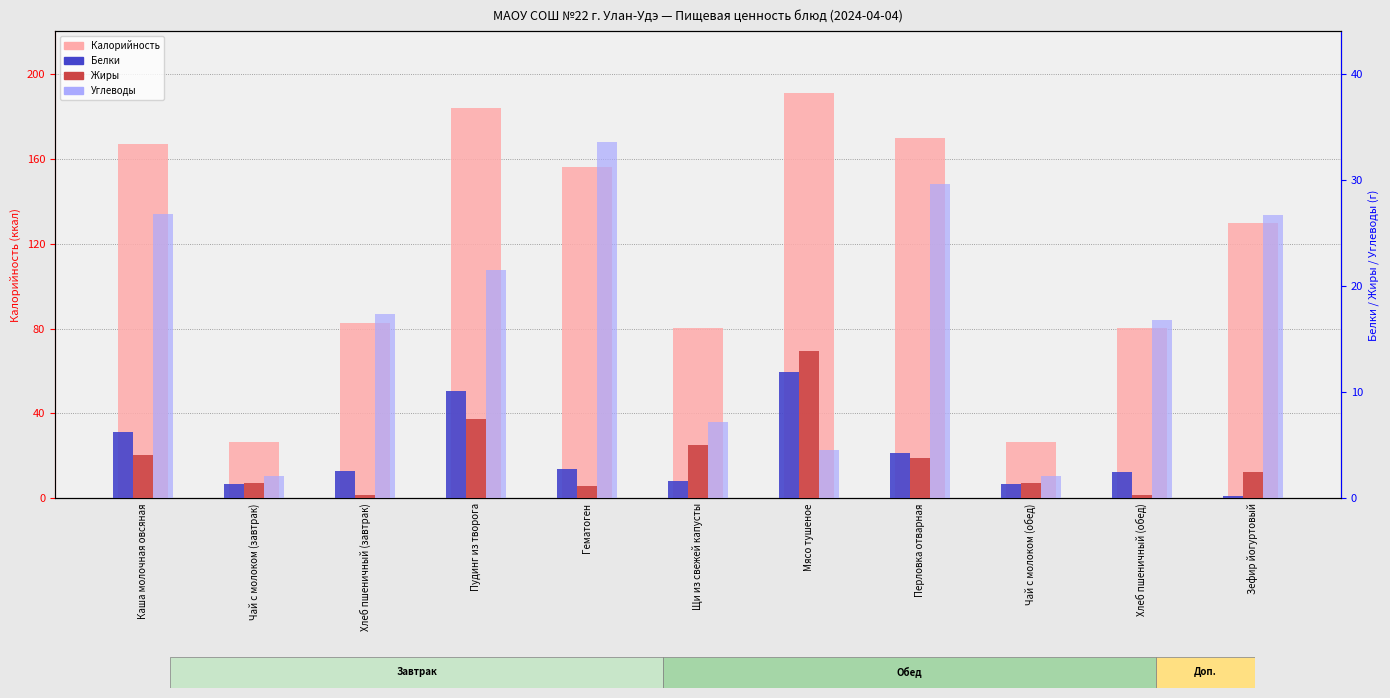

List the series in order of their peak value, highest first.

Калорийность, Углеводы, Жиры, Белки